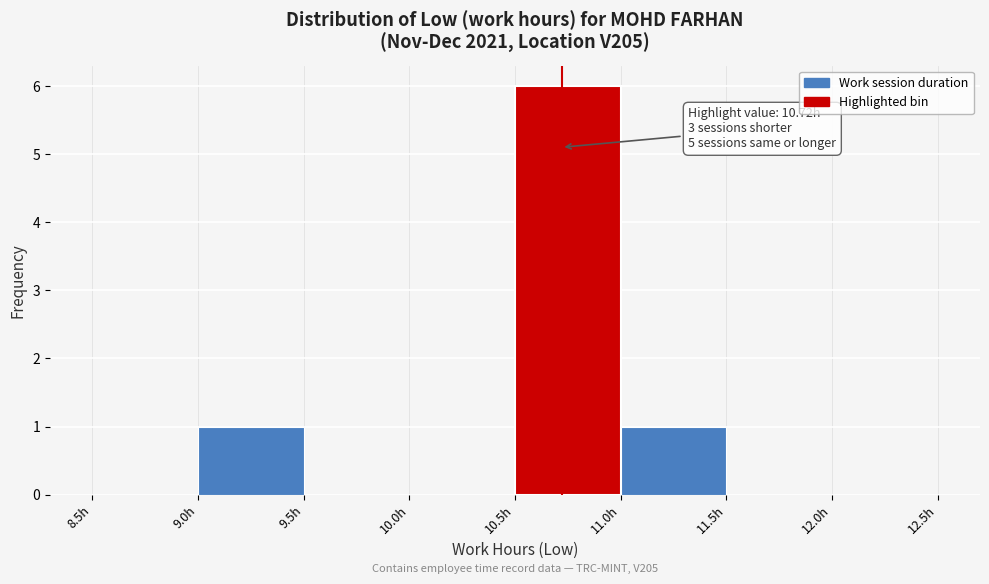

Over which range of the x-axis is the bar tallest?

10.5 to 11.0